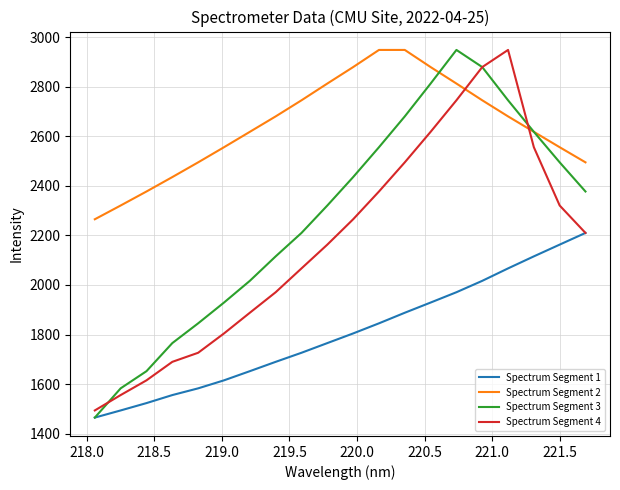

Which series has the largest total across all categories?

Spectrum Segment 2